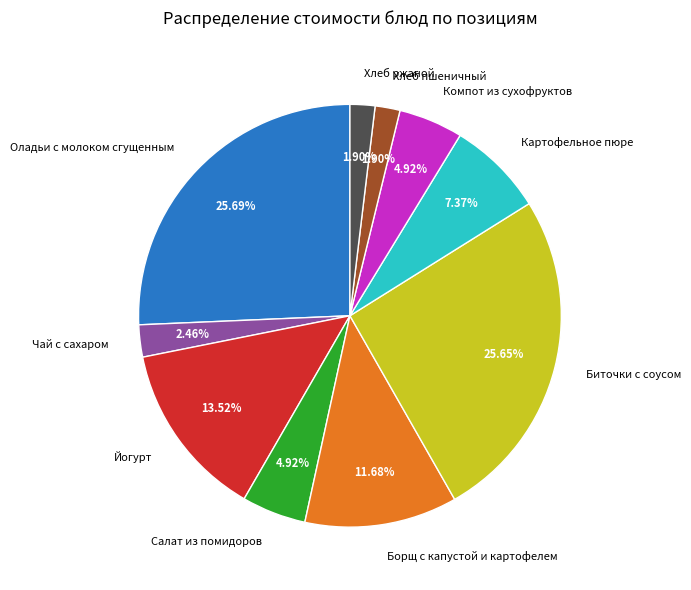

To the nearest percent, what is the difference between the Йогурт and Биточки с соусом slice percentages?

12%